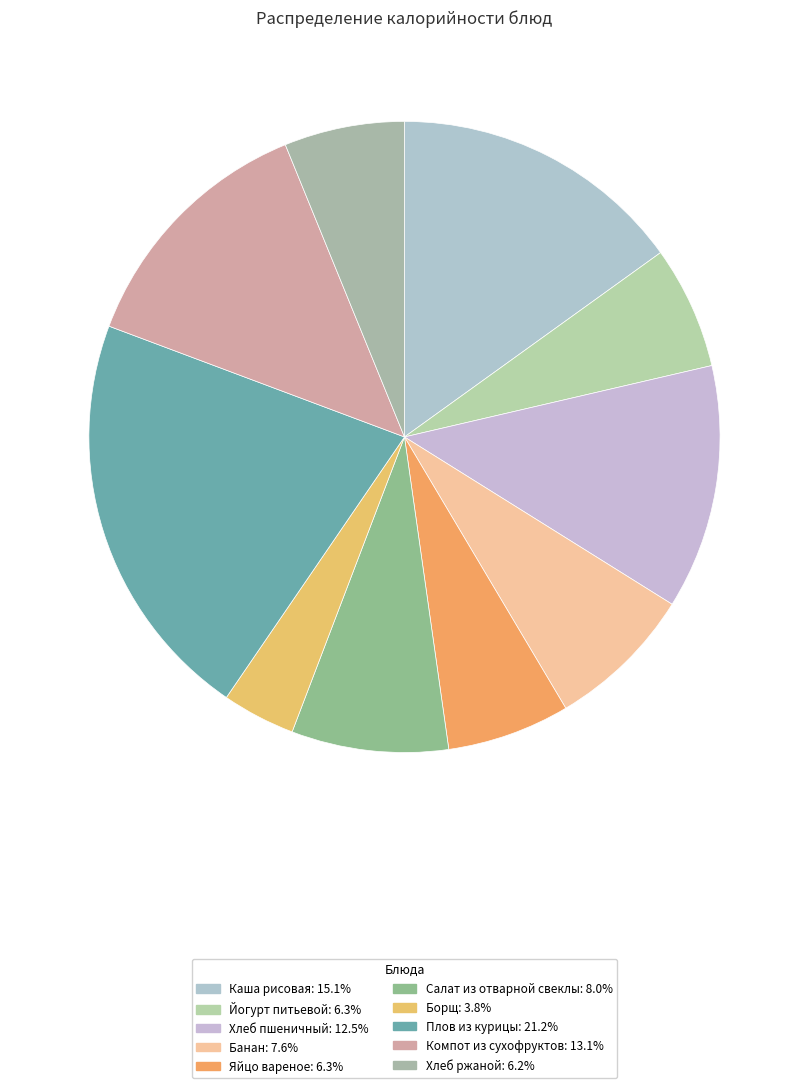

Is there a majority slice in this chart?

No